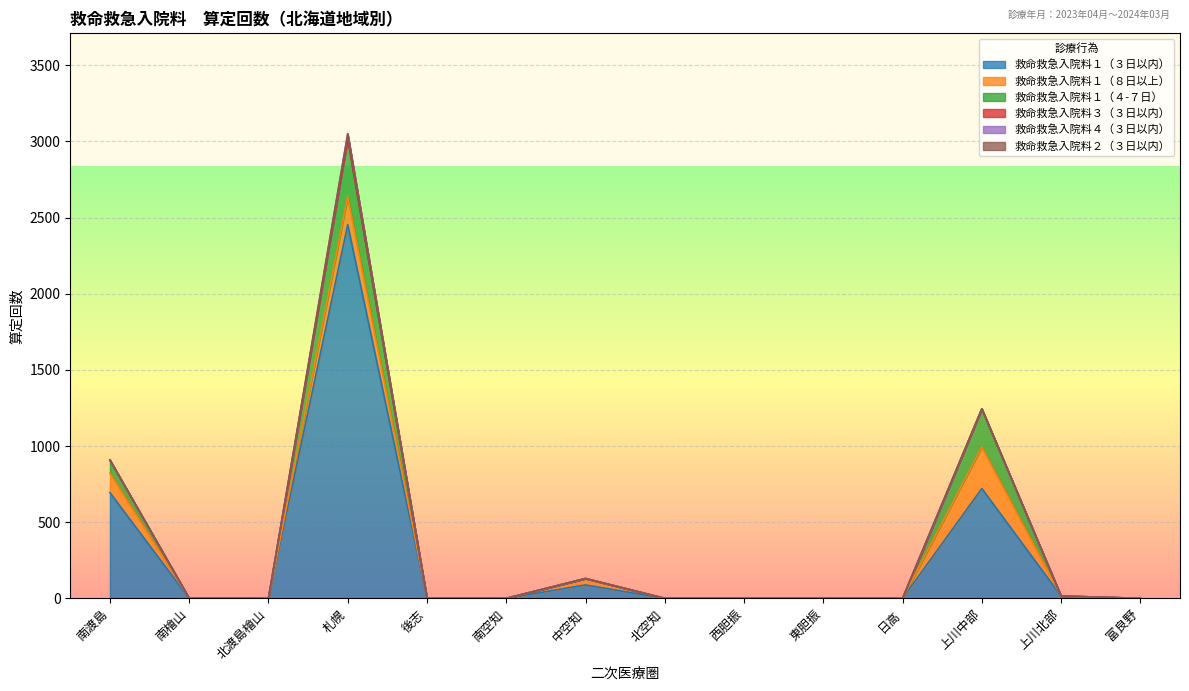

How many lines are shown in the chart?

6